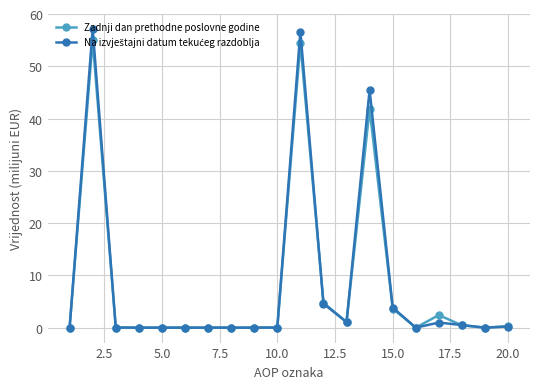

At how many categories does at least one series exceed 29?

3